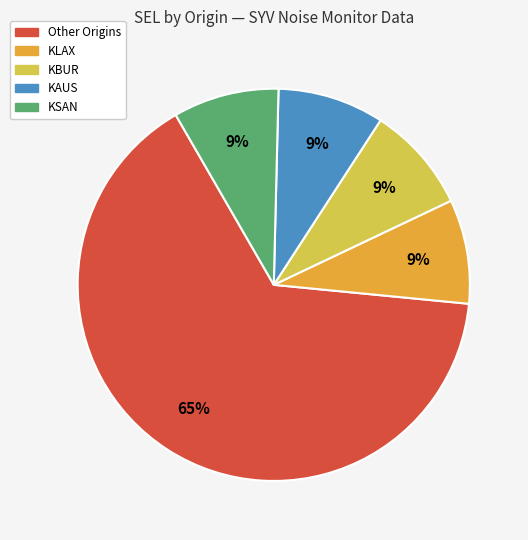

Does any single category account for the majority?

Yes